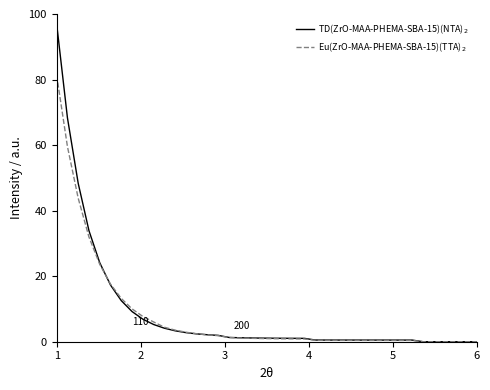

What is the maximum value shown in the chart?

97.0